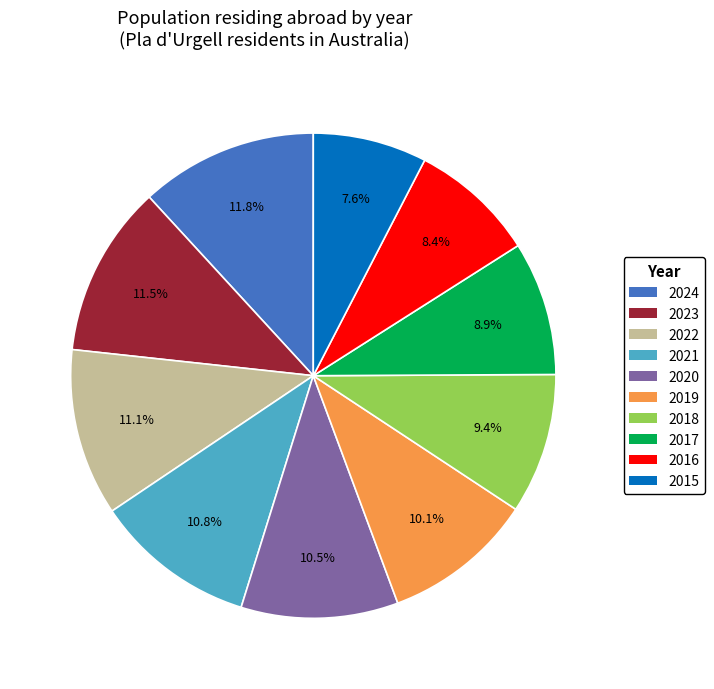

To the nearest percent, what is the difference between the largest and smallest slice percentages?

4%